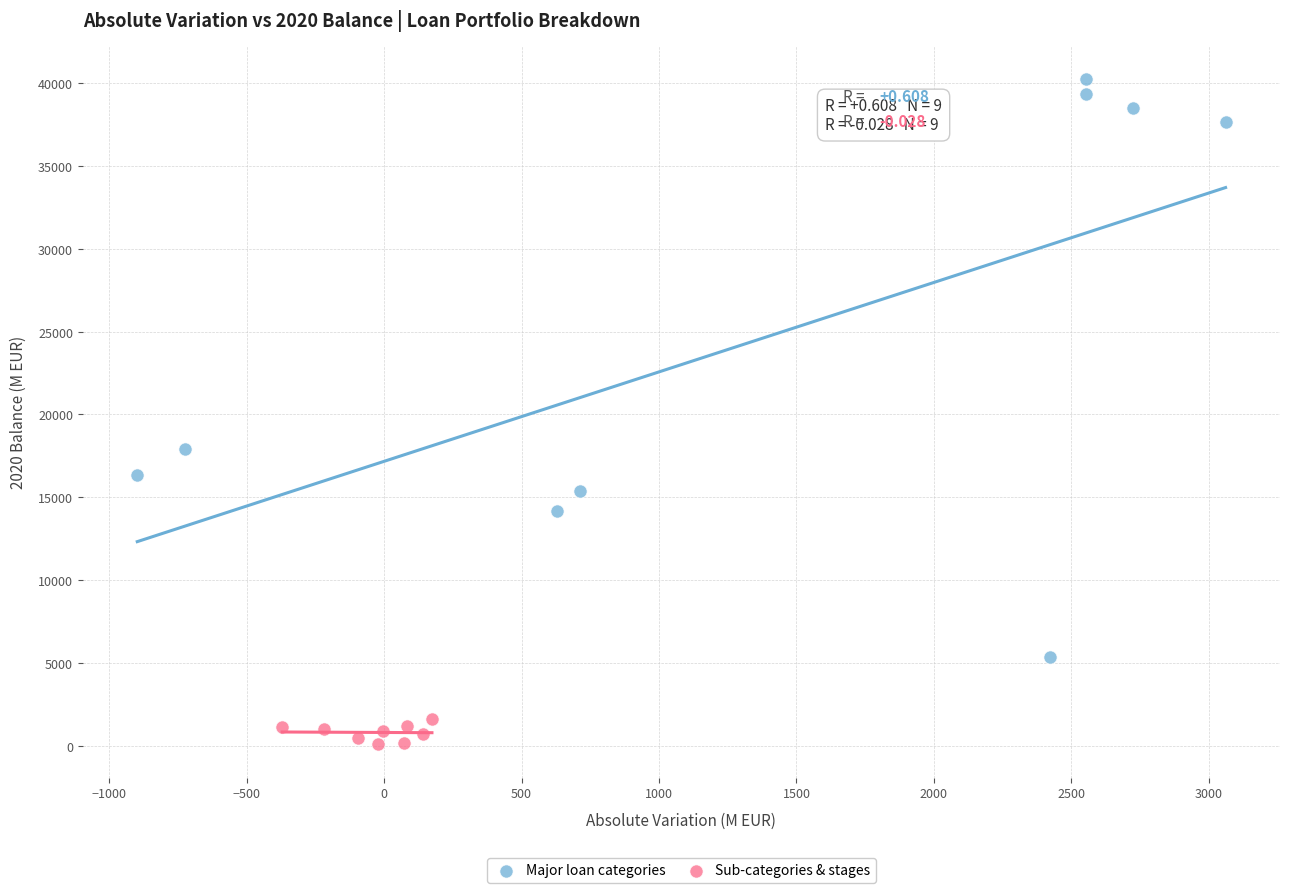

Which series has the largest Y range (max minus min)?

Major loan categories